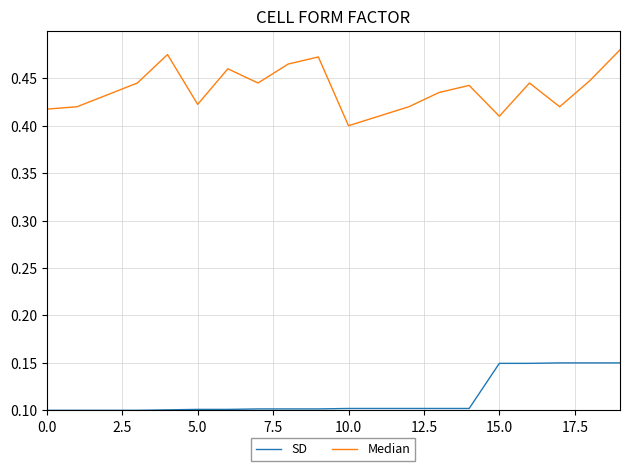

List the series in order of their peak value, highest first.

Median, SD